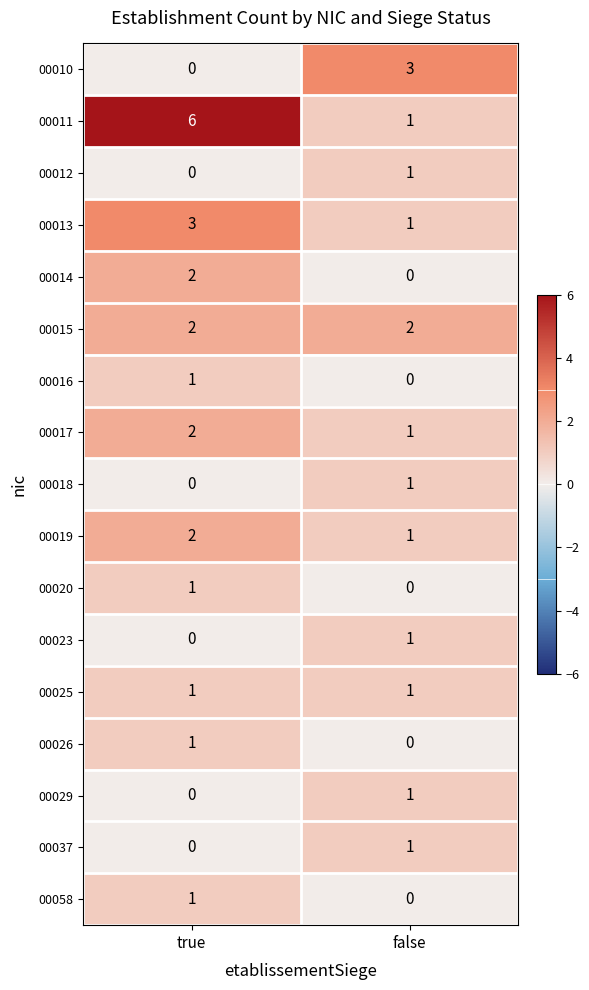

The 00037 series shows -1 at true. True or false?

False